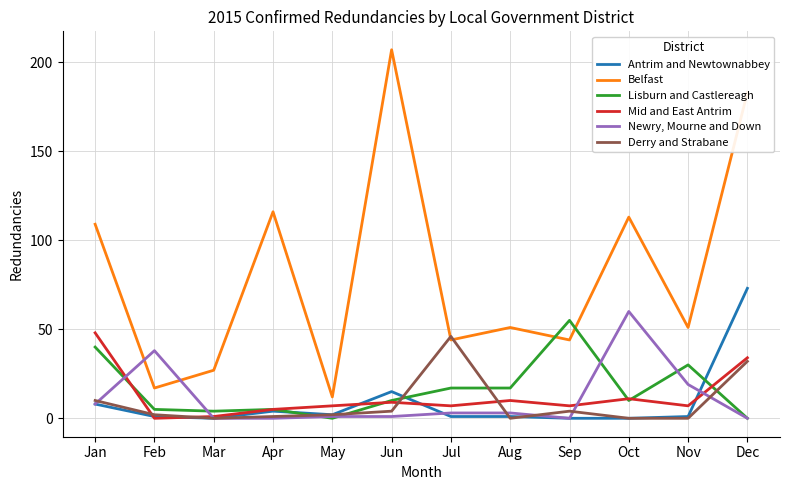

What is the difference between the maximum and minimum values in the Newry, Mourne and Down series?

60